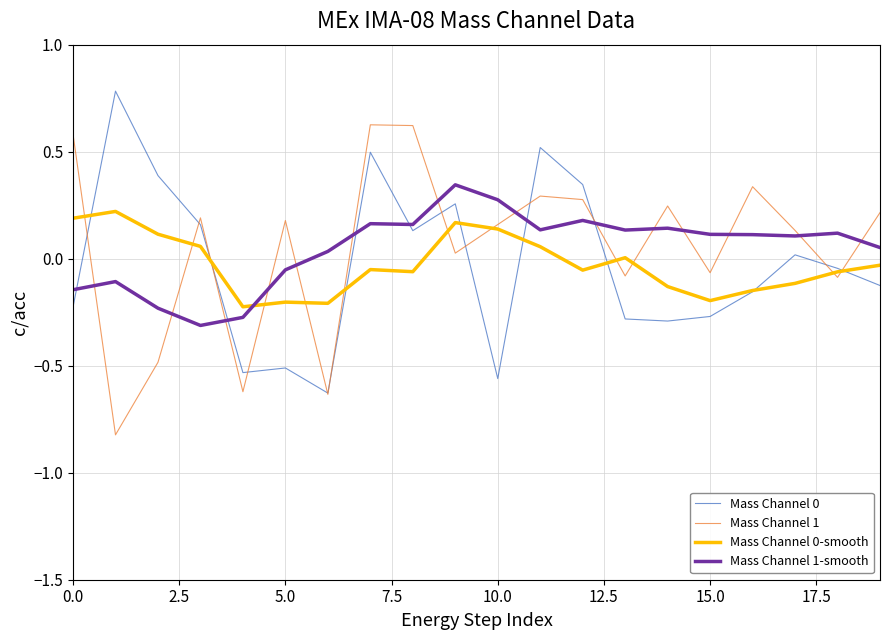

How many values in the Mass Channel 1-smooth series are below 0?

6